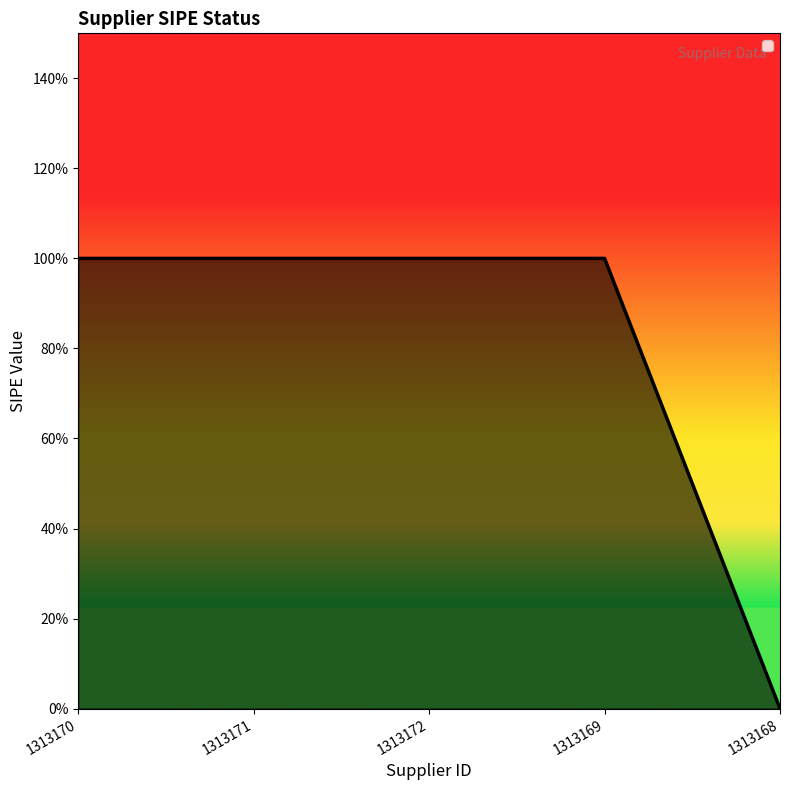

What is the label of the 2nd point from the right?

1313169